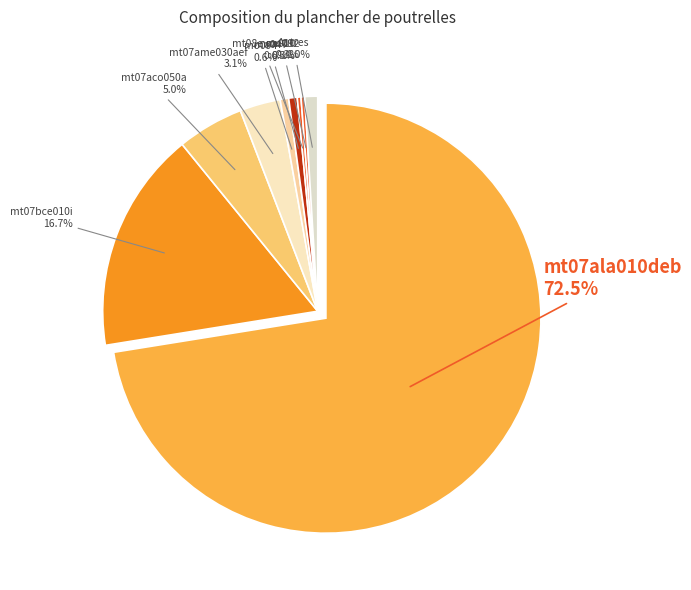

True or false: mo043 accounts for 0% of the total.

True